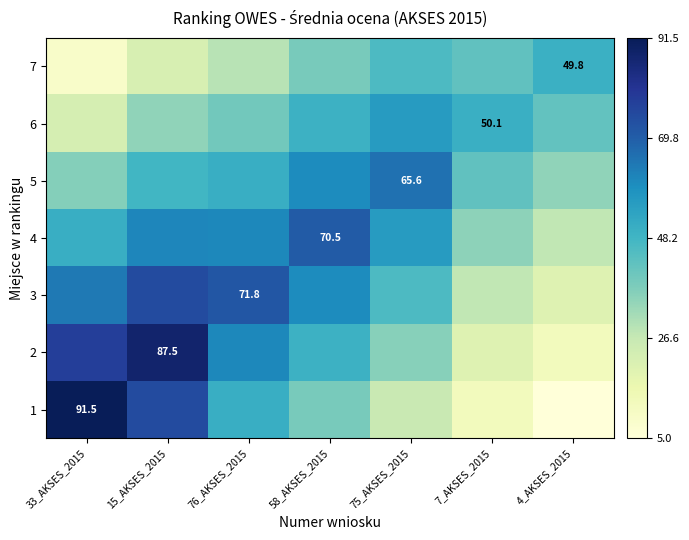

List the labels in order of 1 value, largest first.

33_AKSES_2015, 15_AKSES_2015, 76_AKSES_2015, 58_AKSES_2015, 75_AKSES_2015, 7_AKSES_2015, 4_AKSES_2015